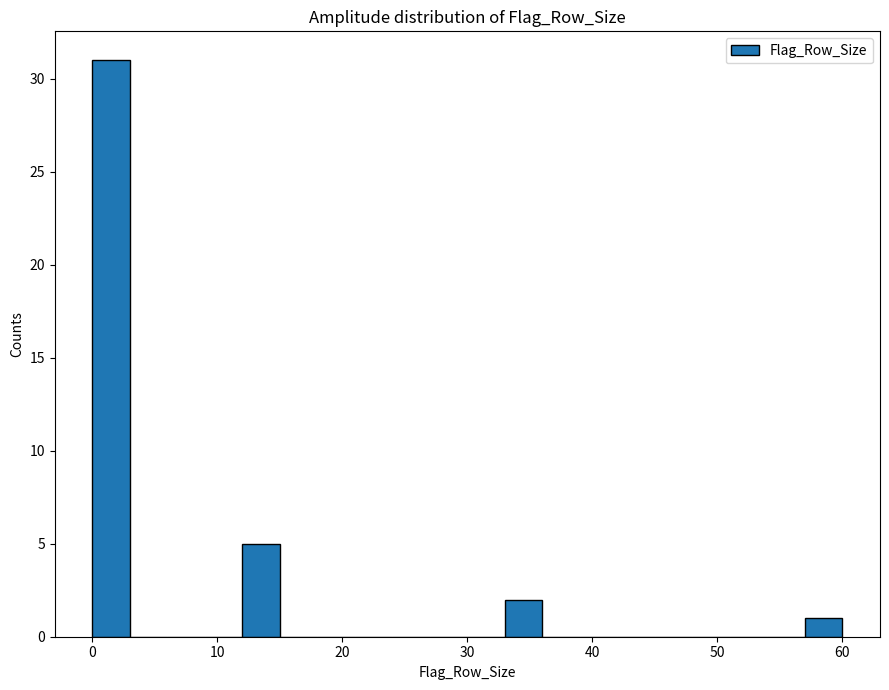

Around what value on the x-axis is the tallest bar? Give the approximate position of its centre, as read against the axis.

2